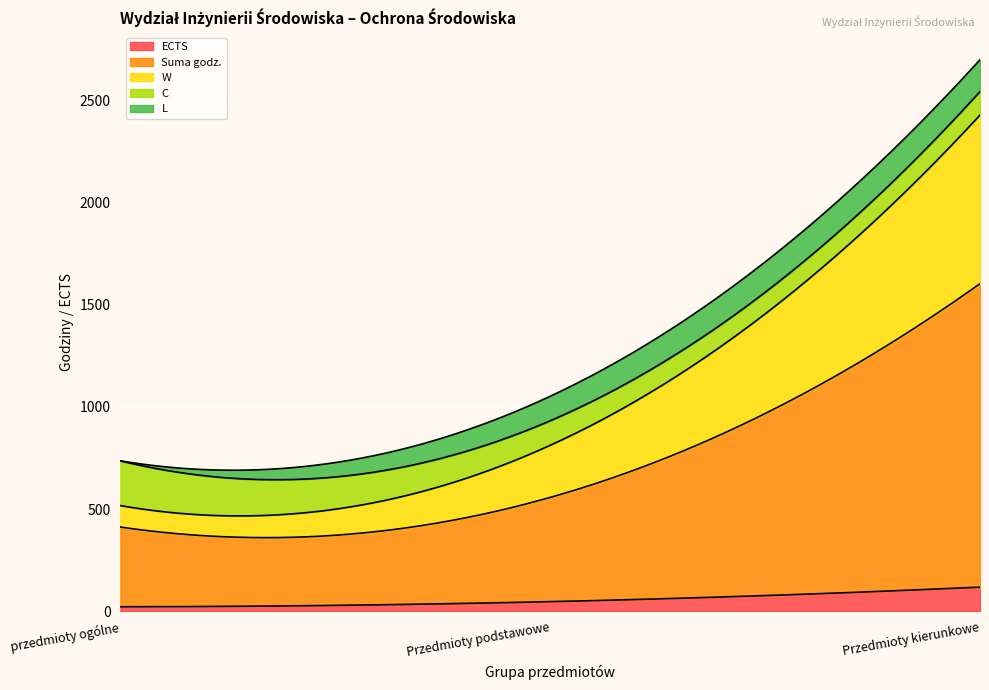

At which category does the chart reach its minimum across all series?

przedmioty ogólne